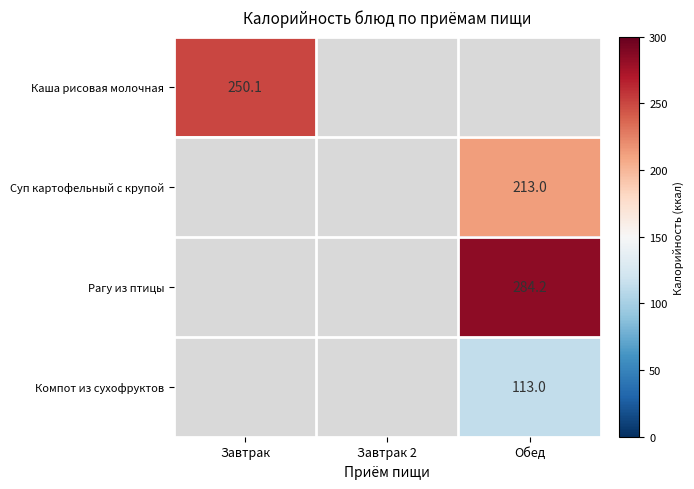

The Рагу из птицы series shows -124.9 at Завтрак. True or false?

False